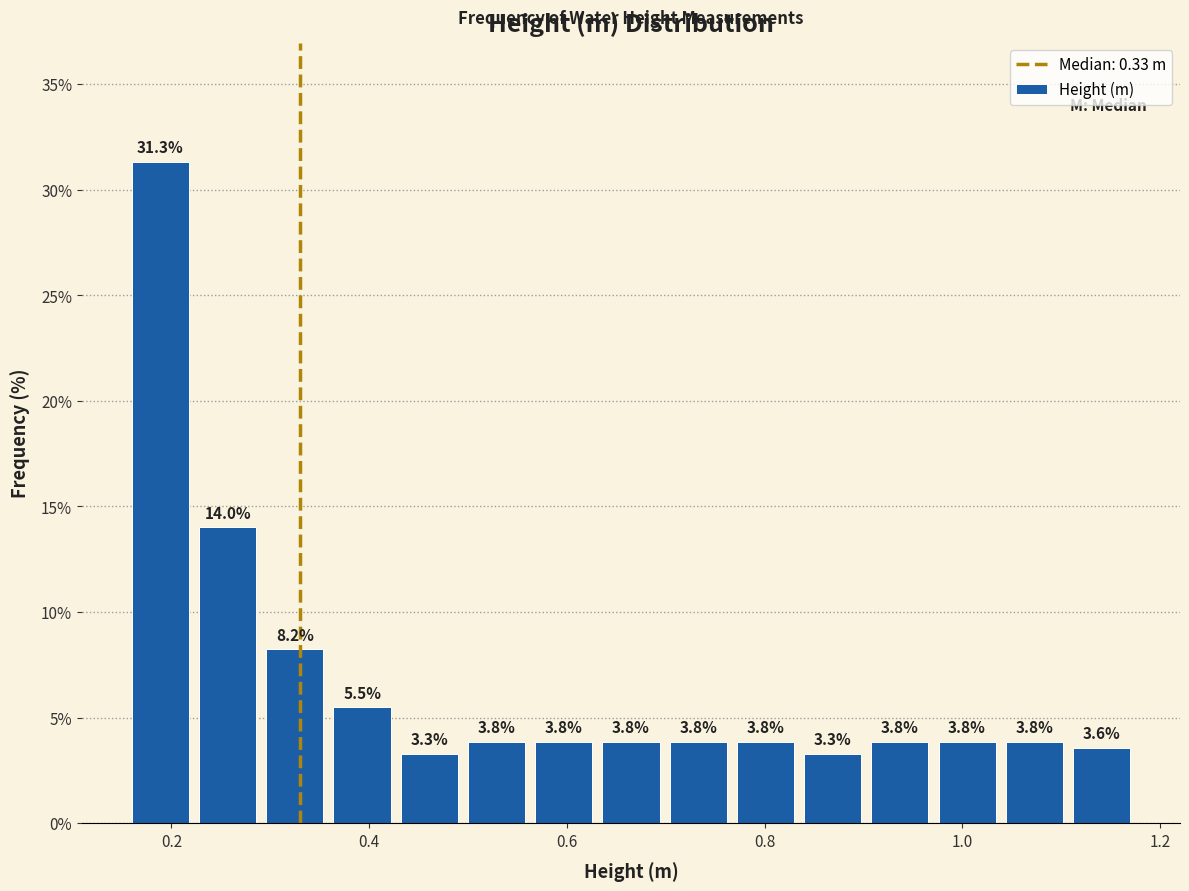

Read against the x-axis, roughly where is the centre of the tallest bar?

0.18